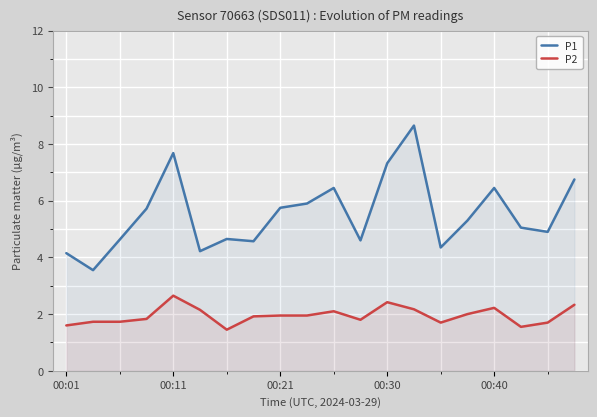

True or false: P1 and P2 cross at least once.

False